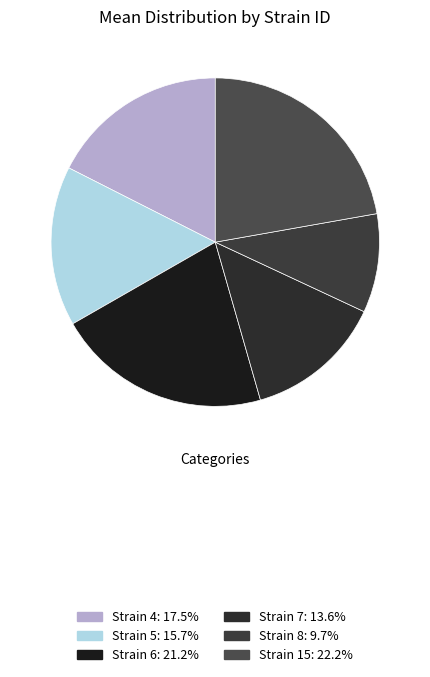

How many slices are in this pie chart?

6